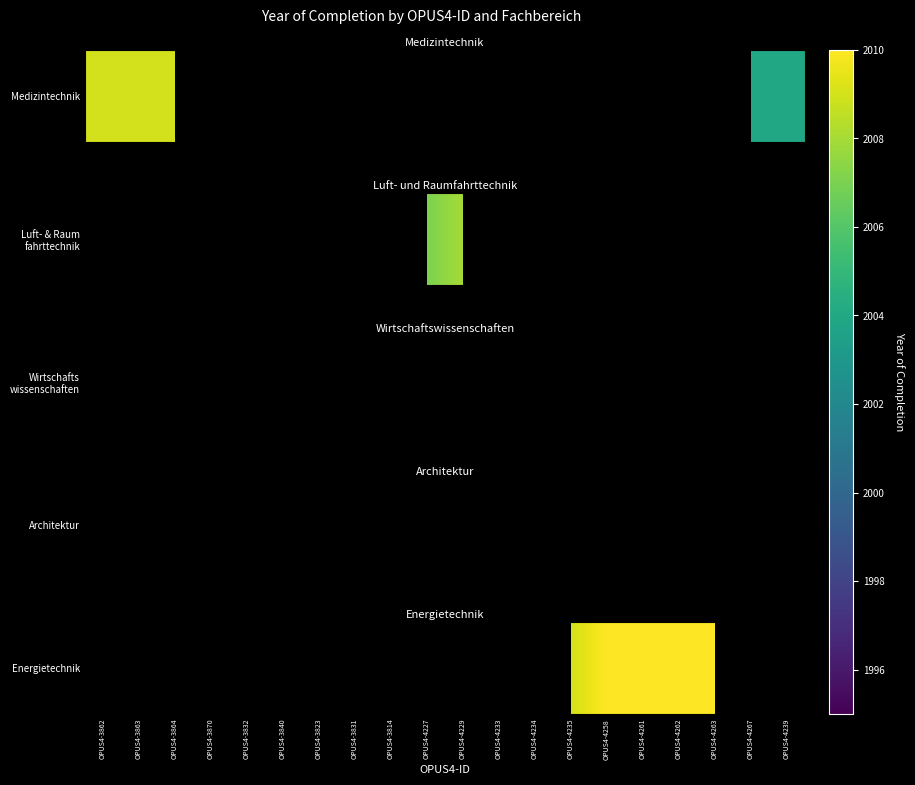

How many data points does each series have?

20